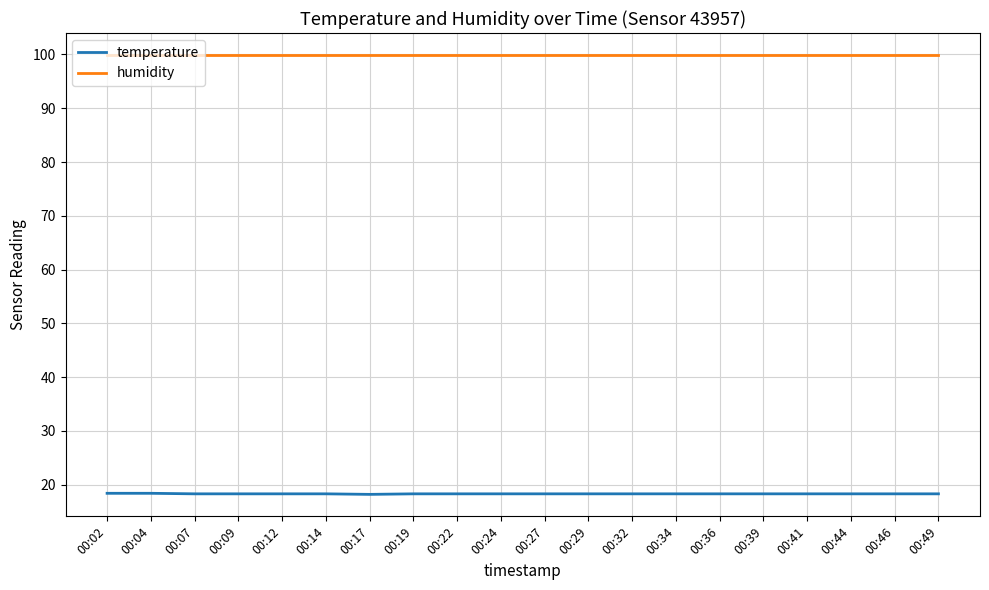

Read the temperature value at 00:07.

18.3